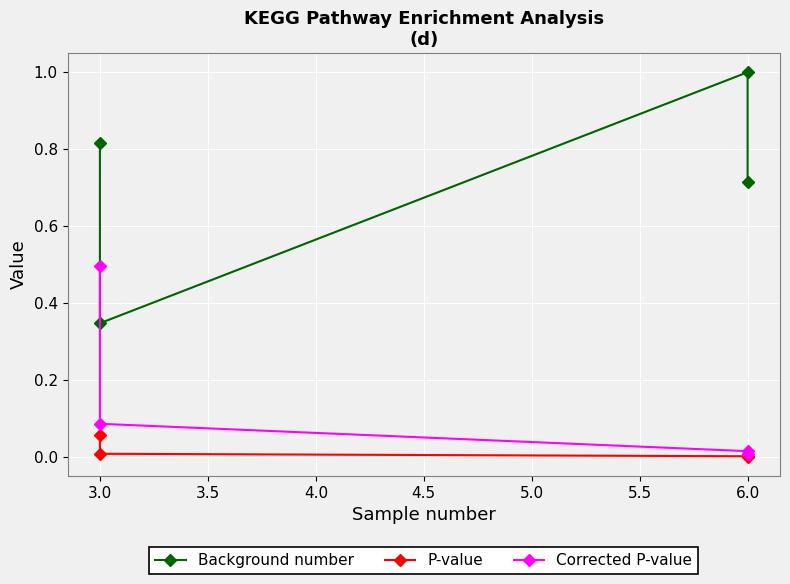

True or false: Background number and Corrected P-value cross at least once.

False